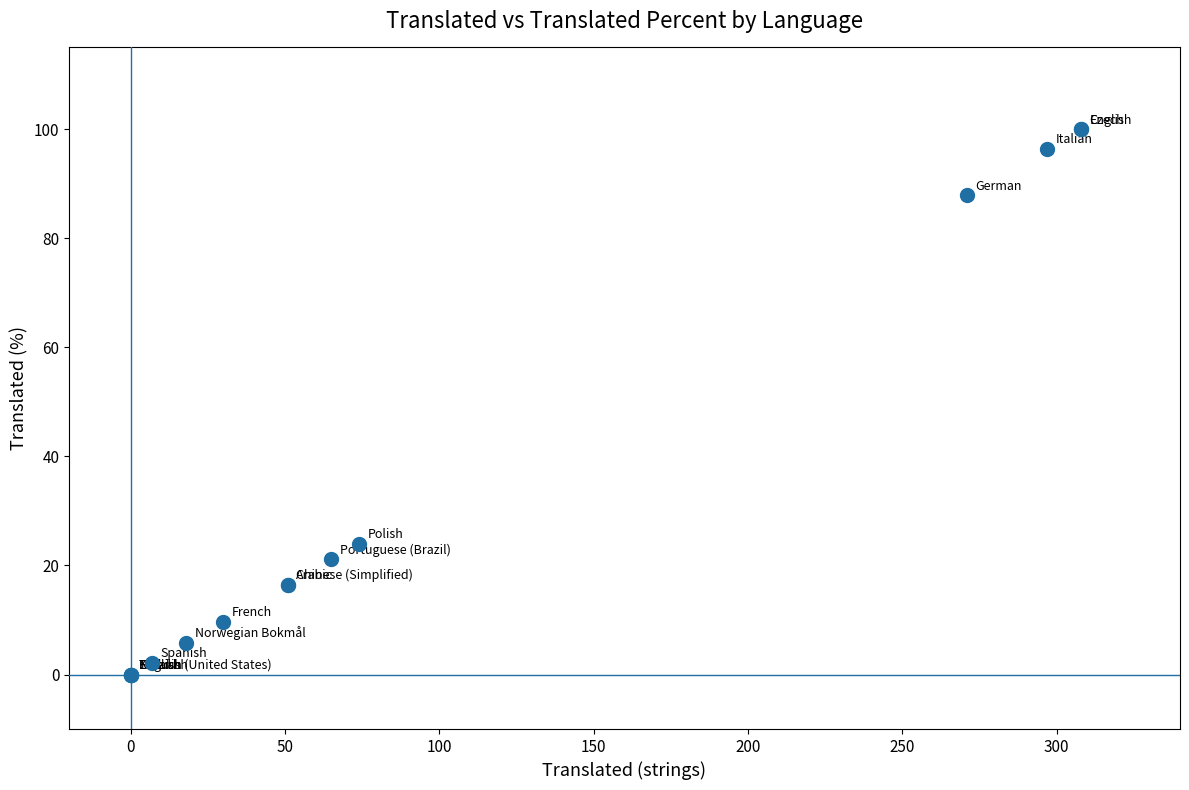

What Y value in the scatter plot is closest to 50?

24.0